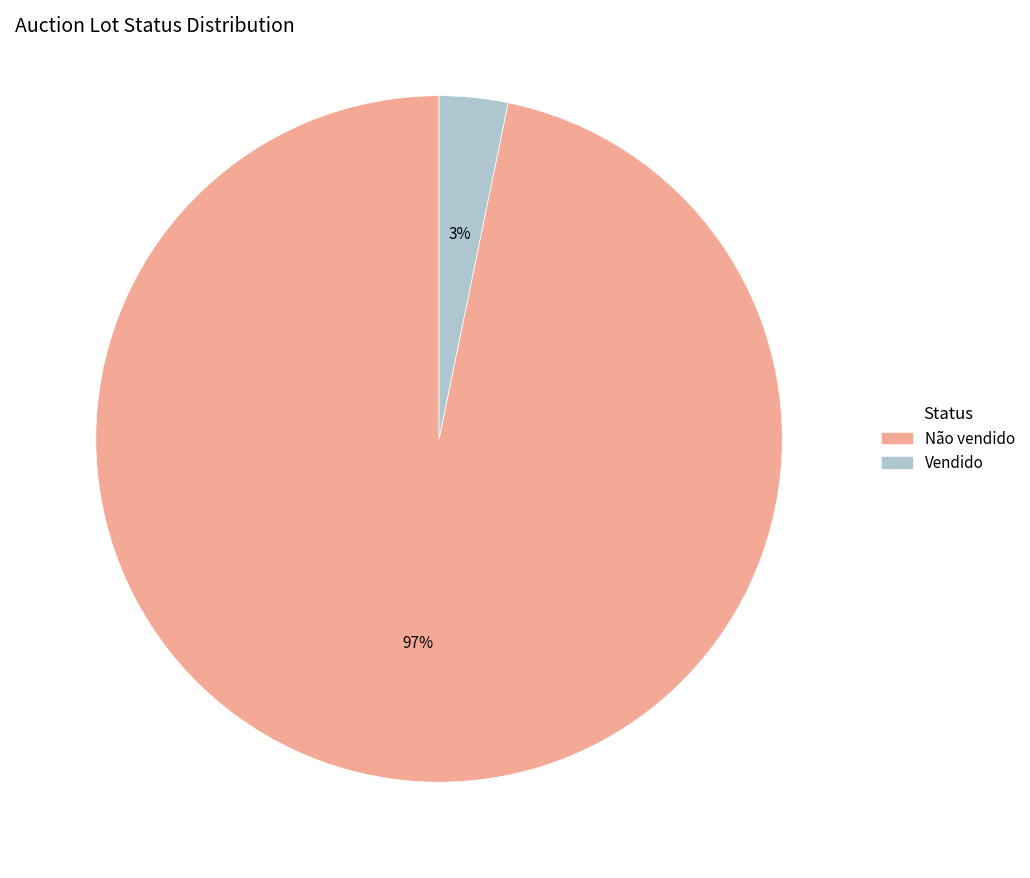

To the nearest percent, what portion does Não vendido represent?

97%